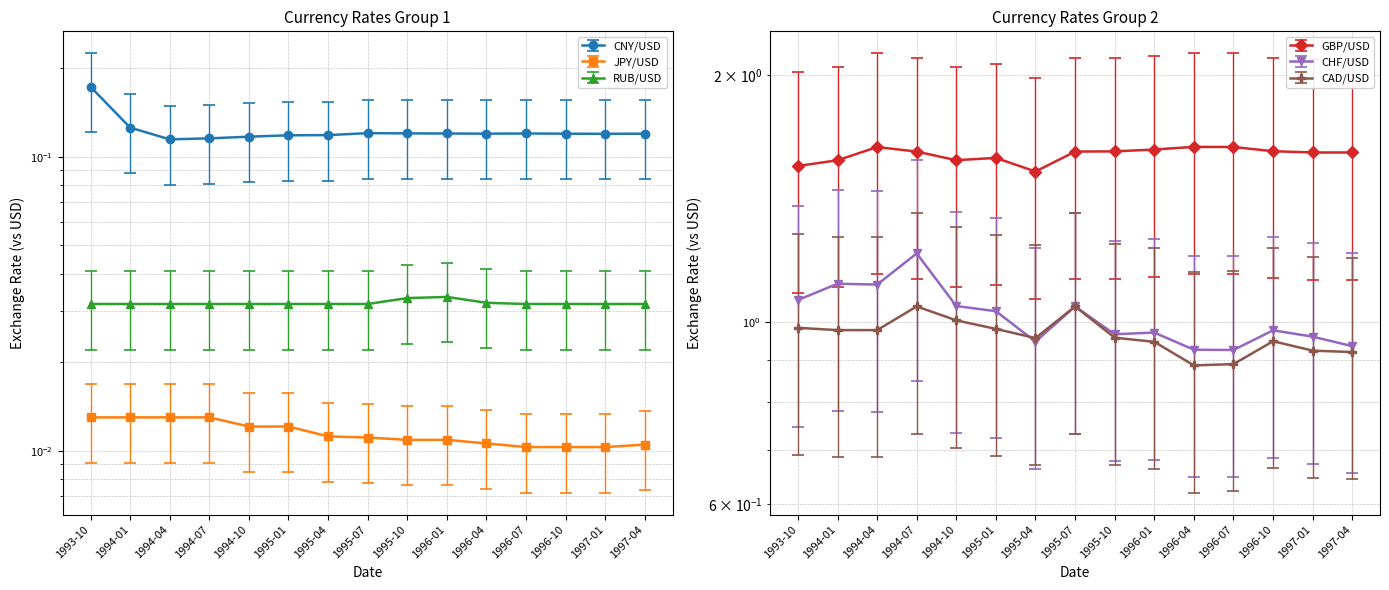

What is the total value across all series at 1994-01?

3.5